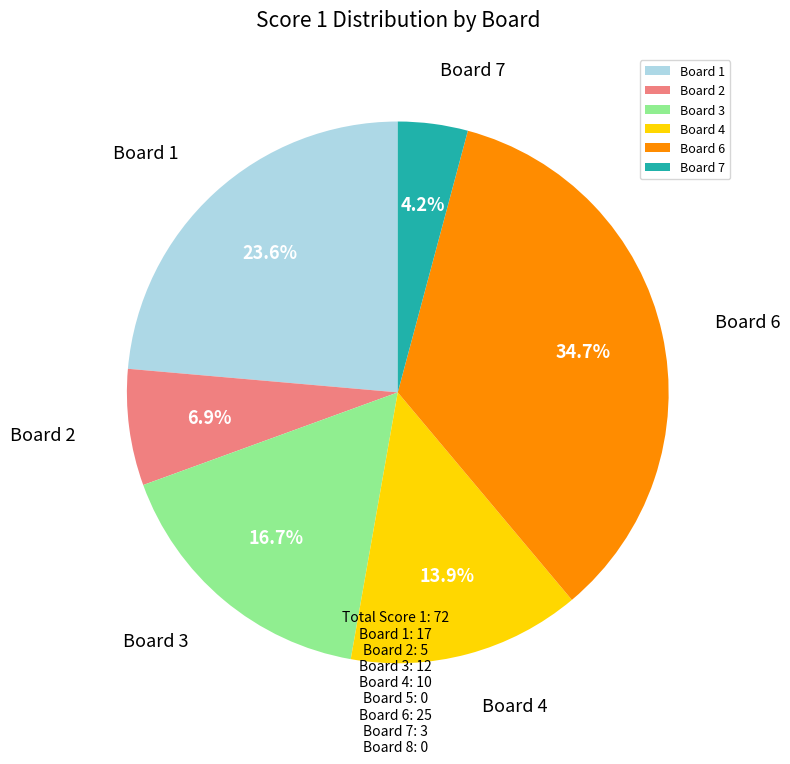

To the nearest percent, what percentage of the pie is Board 3?

17%